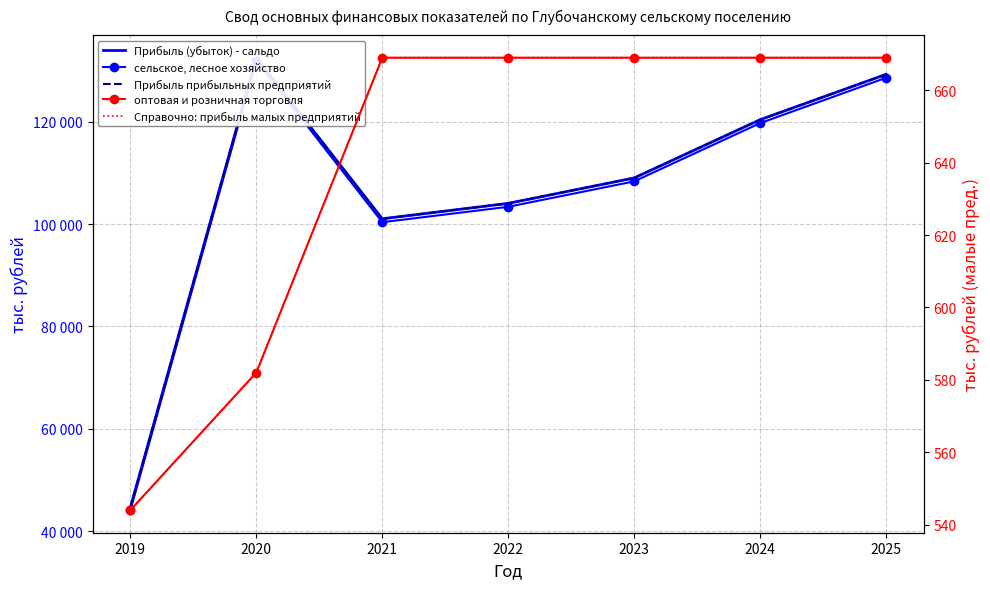

What is the approximate value of Справочно: прибыль малых предприятий at 2019, to the nearest 10?

540